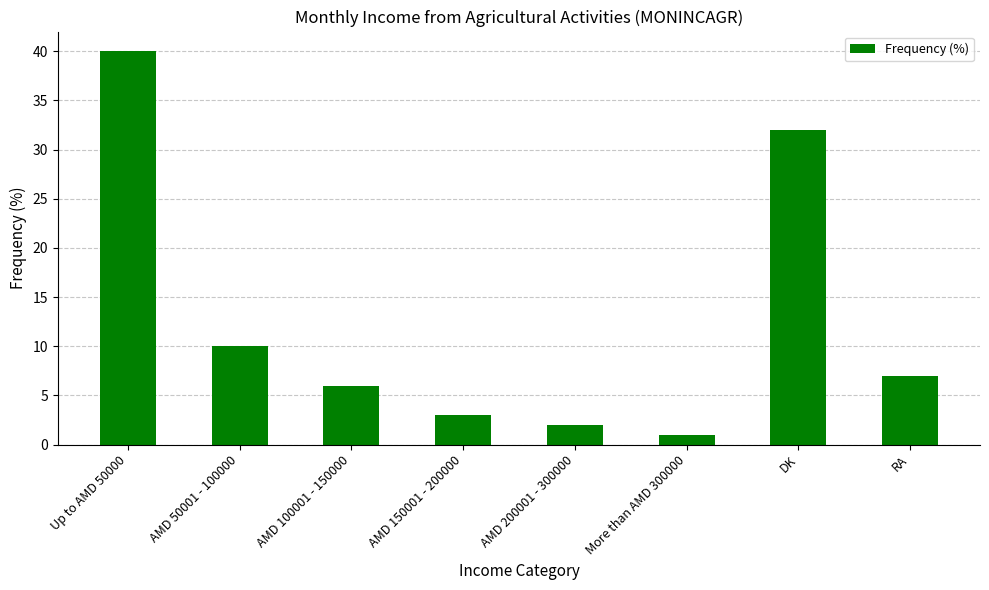

What is the average value?

13